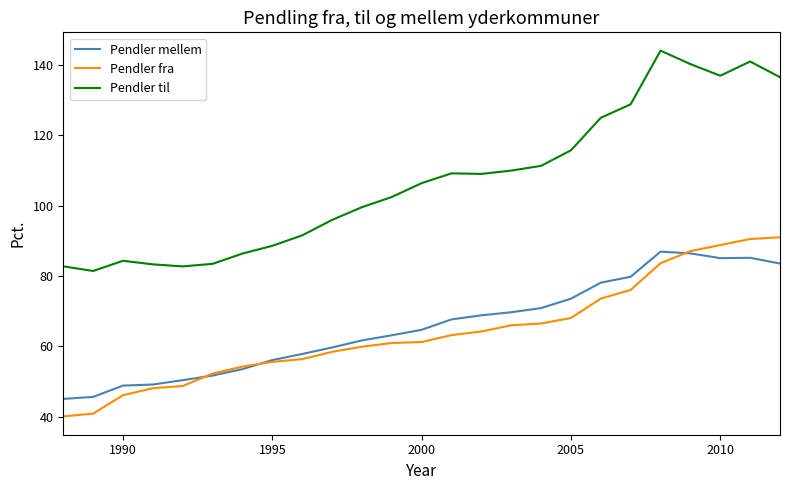

In Pendler til, how many points are higher than both neighbors (excluding endpoints)?

4